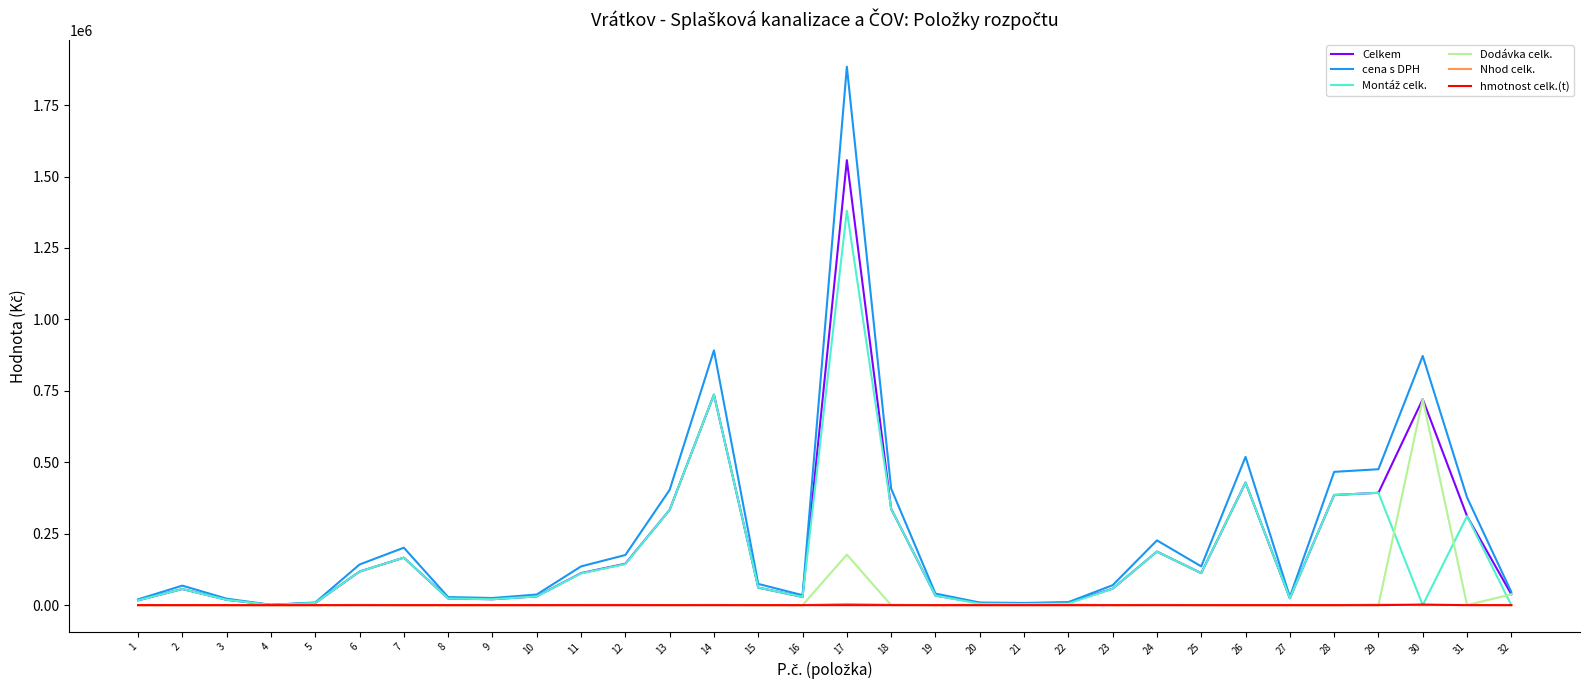

Which series has the widest spread of values?

cena s DPH